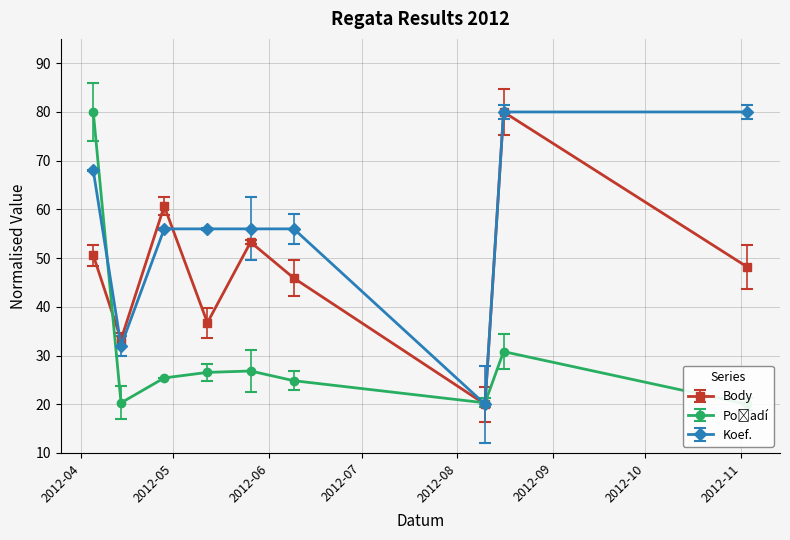

List the labels in order of Koef. value, smallest first.

2012-08-10, 2012-04-14, 2012-04-28, 2012-05-12, 2012-05-26, 2012-06-09, 2012-04-05, 2012-08-16, 2012-11-03